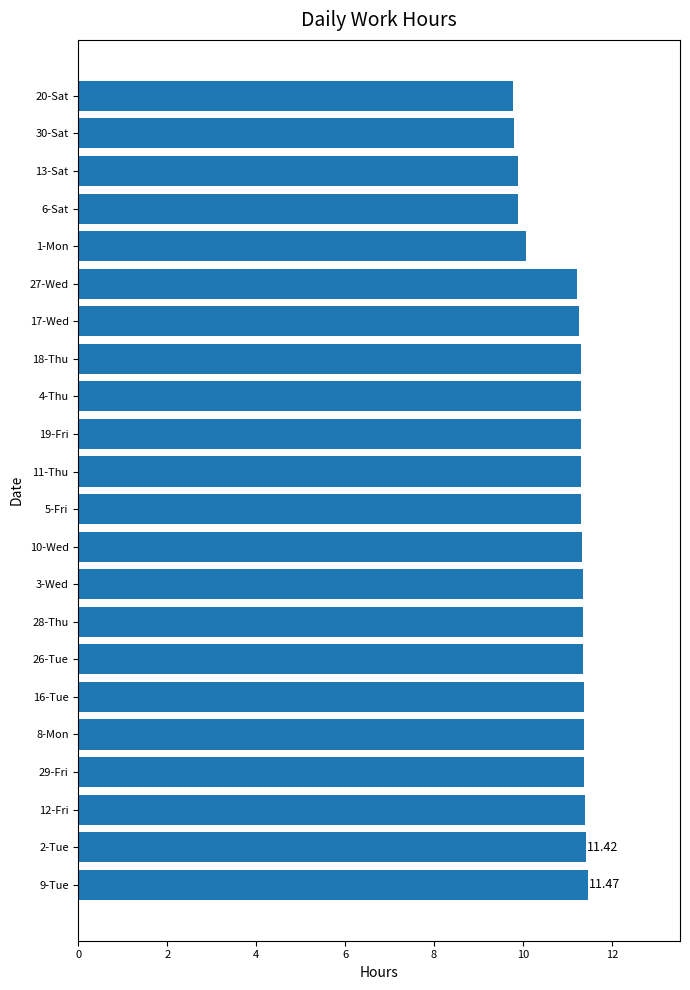

What is the difference between the maximum and minimum values?

1.7